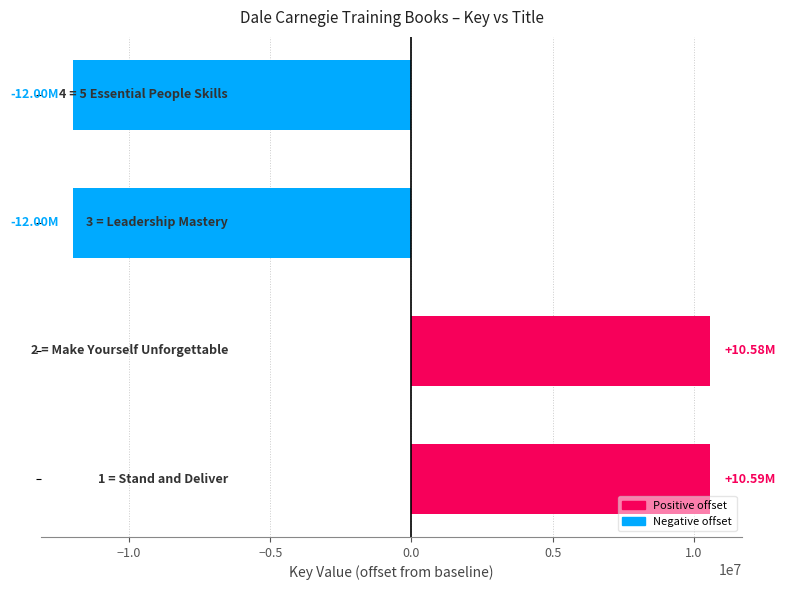

What is the average value?

-708680